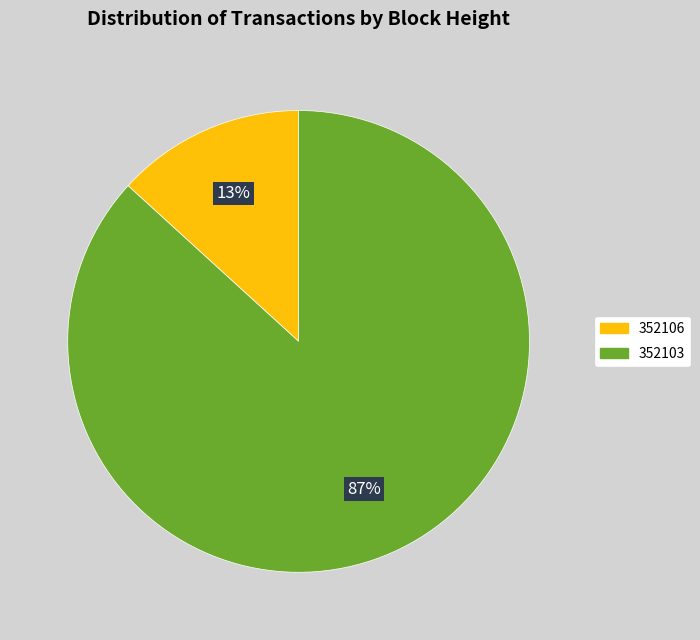

To the nearest percent, what is the average slice percentage?

50%